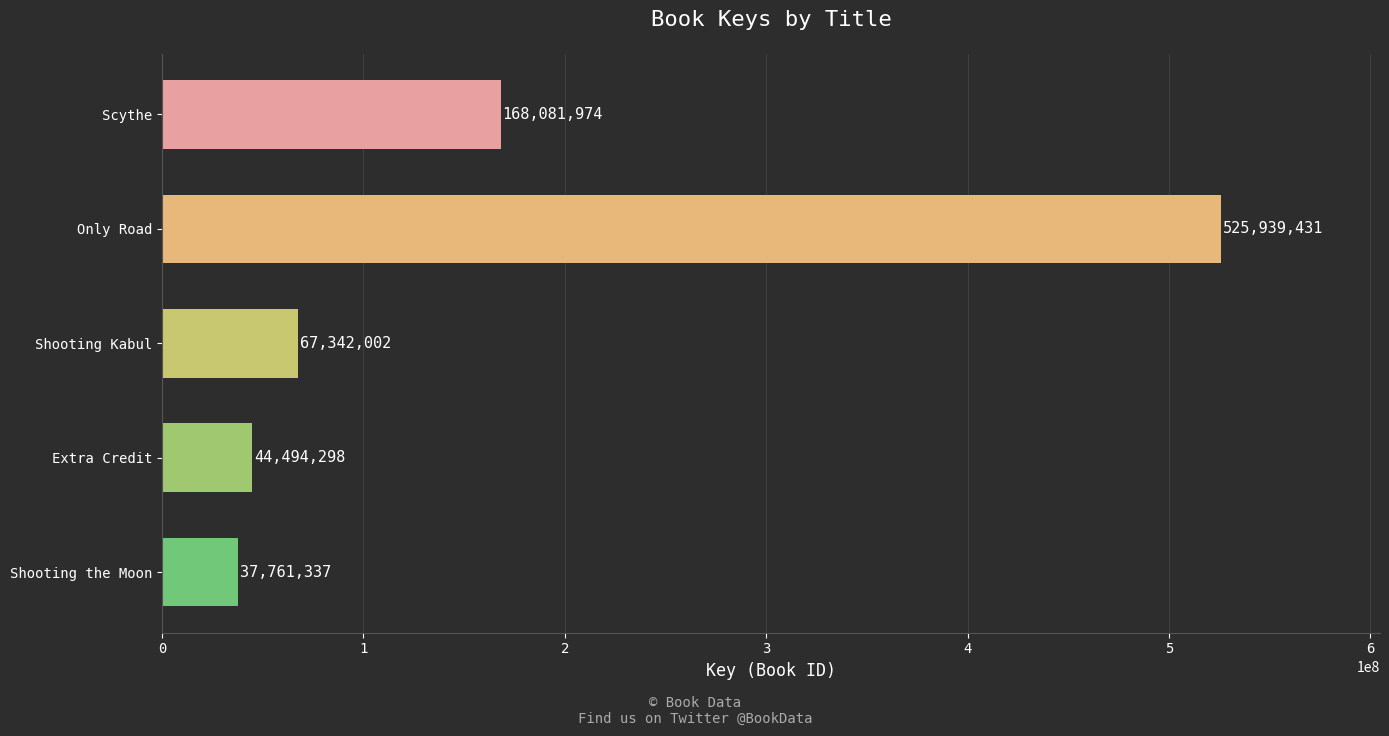

Reading bottom to top, extract all data points from this chart.

Shooting the Moon=37761337	Extra Credit=44494298	Shooting Kabul=67342002	Only Road=525939431	Scythe=168081974